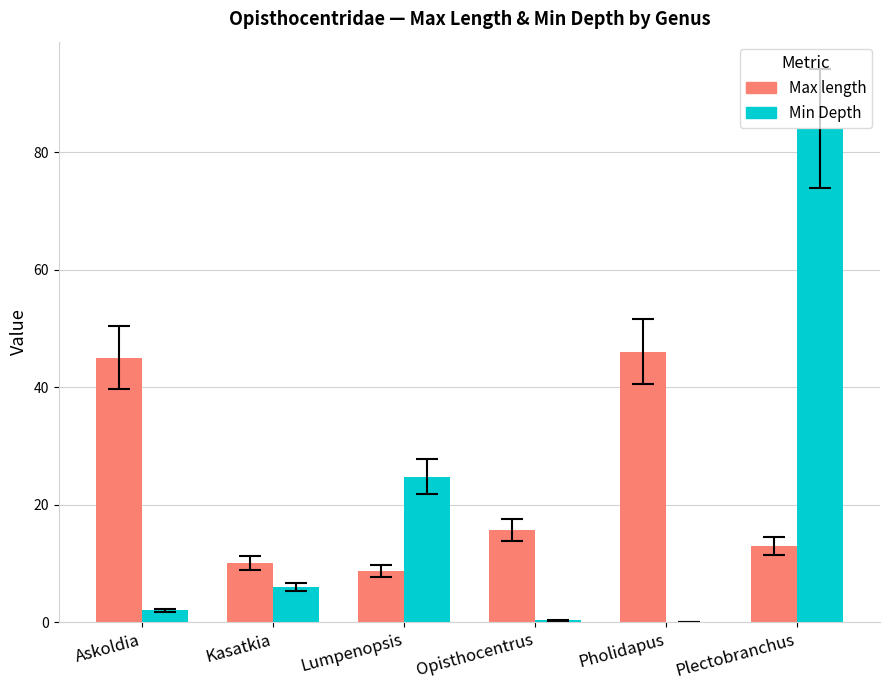

How many data points does each series have?

6